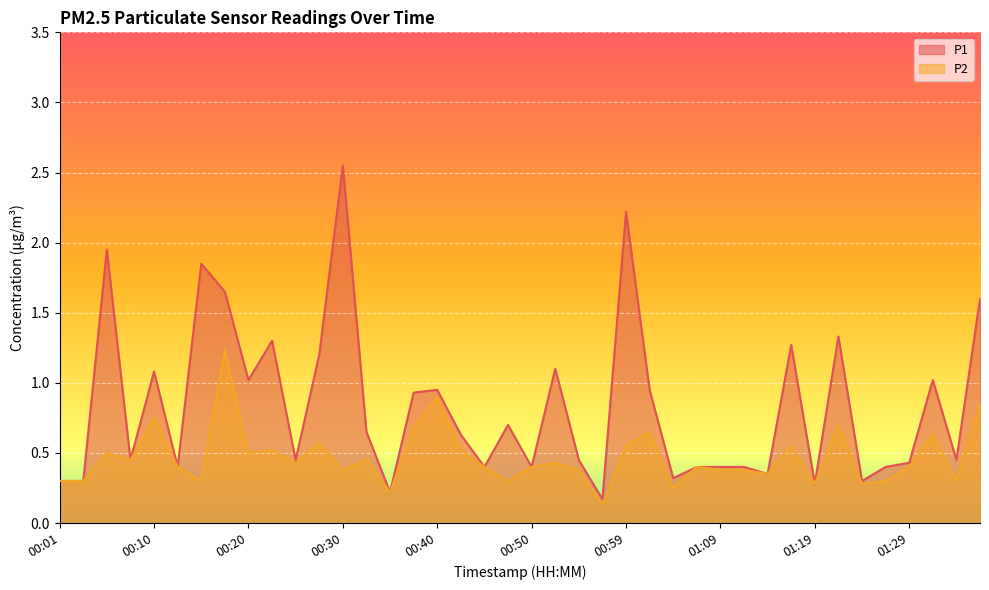

Count the number of categories in the chart.

40